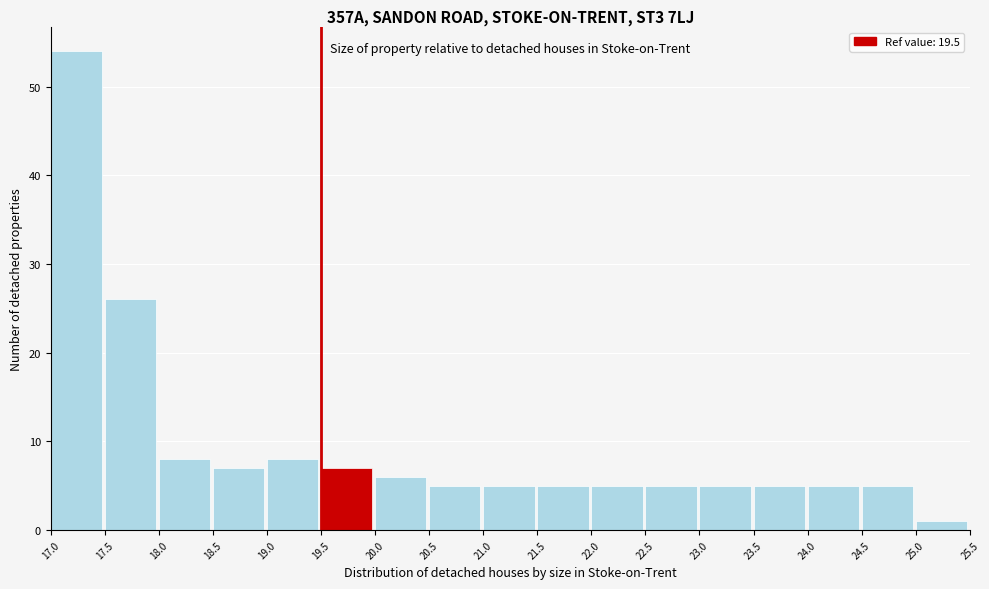

Reading left to right, list every bar in this chart as the range it spans on the x-axis followed by its height. The values are not printed on the chart, so give them approximately, as read against the axis.

17.0 to 17.5: 54
17.5 to 18.0: 26
18.0 to 18.5: 8
18.5 to 19.0: 7
19.0 to 19.5: 8
19.5 to 20.0: 7
20.0 to 20.5: 6
20.5 to 21.0: 5
21.0 to 21.5: 5
21.5 to 22.0: 5
22.0 to 22.5: 5
22.5 to 23.0: 5
23.0 to 23.5: 5
23.5 to 24.0: 5
24.0 to 24.5: 5
24.5 to 25.0: 5
25.0 to 25.5: 1